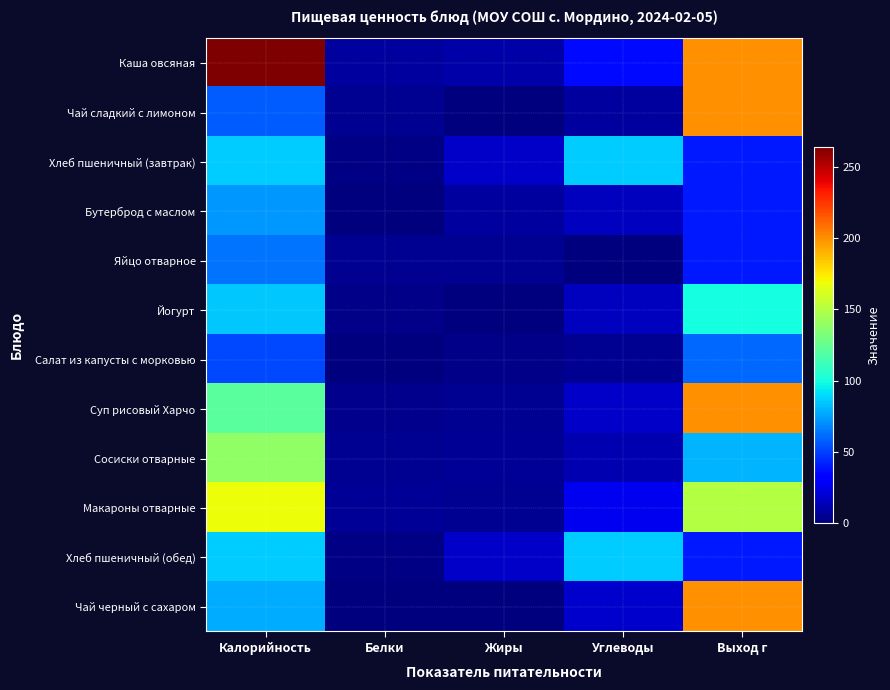

Rank the series by their maximum value, from lowest to highest.

Салат из капусты с морковью, Яйцо отварное, Бутерброд с маслом, Хлеб пшеничный (завтрак), Хлеб пшеничный (обед), Йогурт, Сосиски отварные, Макароны отварные, Чай сладкий с лимоном, Суп рисовый Харчо, Чай черный с сахаром, Каша овсяная